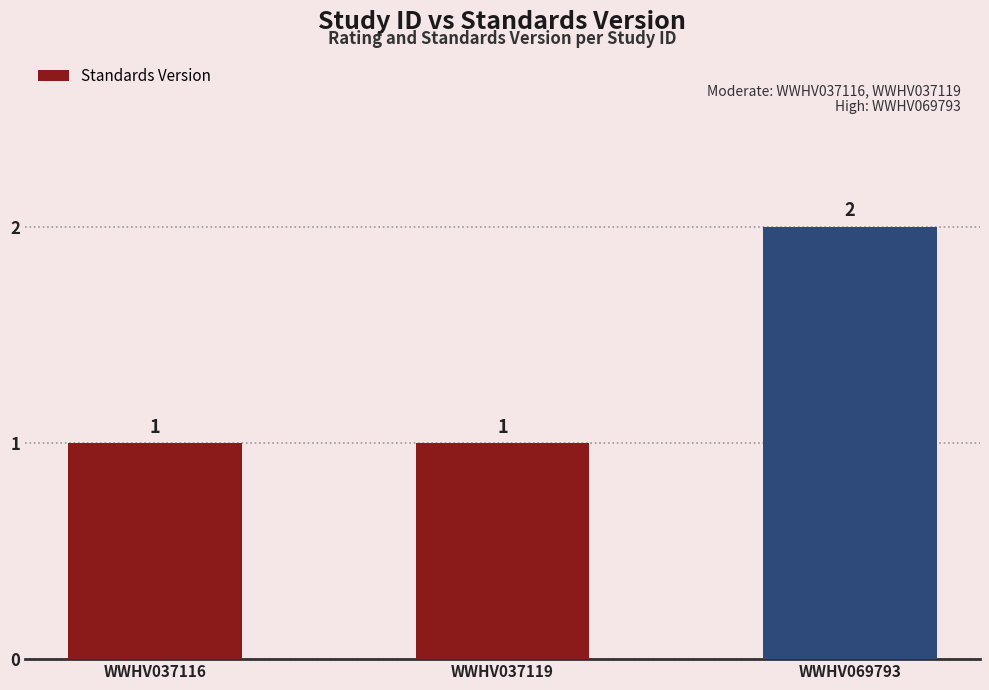

Reading left to right, extract all data points from this chart.

WWHV037116=1	WWHV037119=1	WWHV069793=2